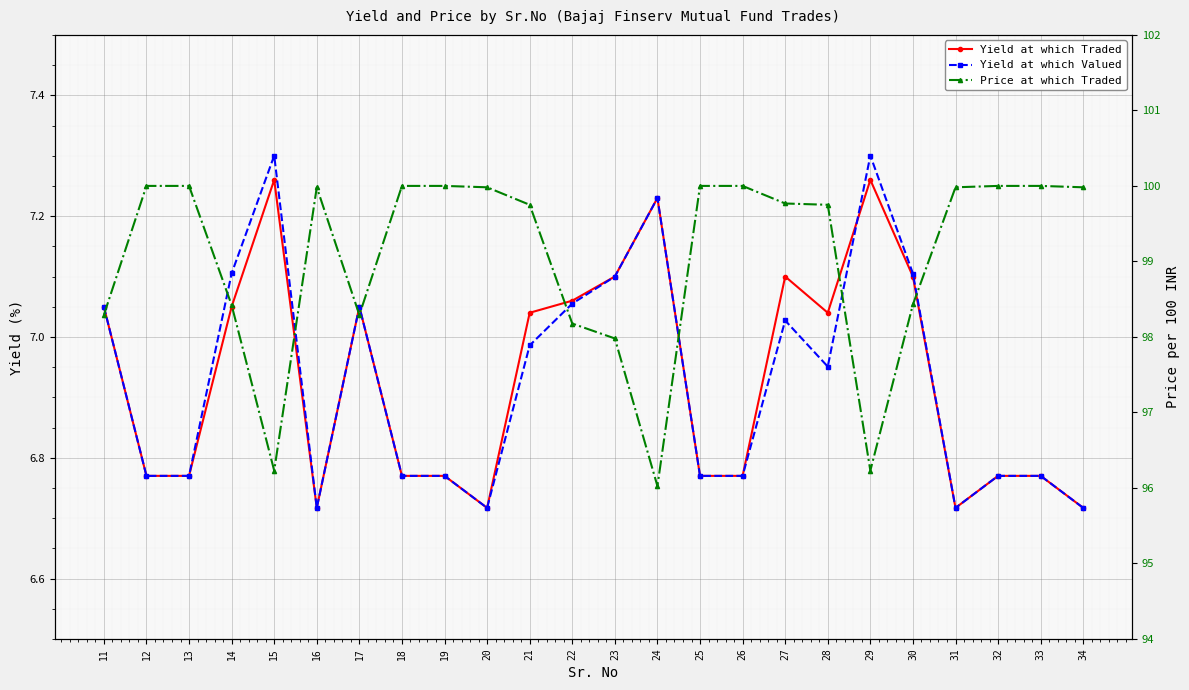

The Yield at which Valued series shows 12.8 at 29. True or false?

False